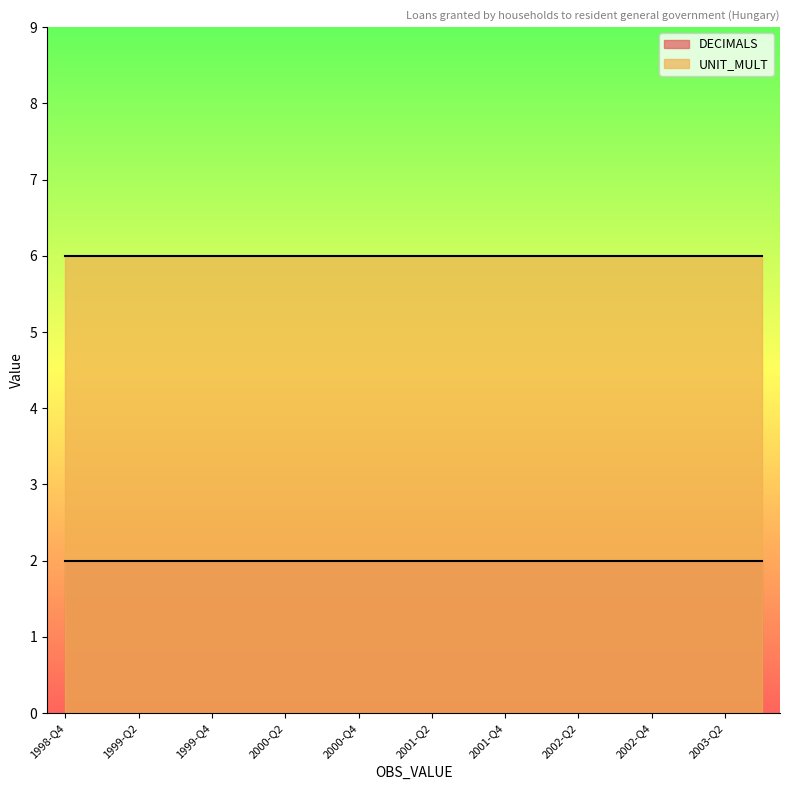

Is it true that DECIMALS equals 3 at 2002-Q3?

False